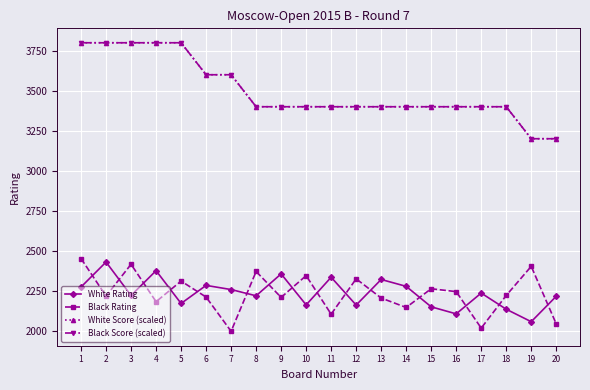

Between 11 and 13, which series saw the biggest shift?

Black Rating